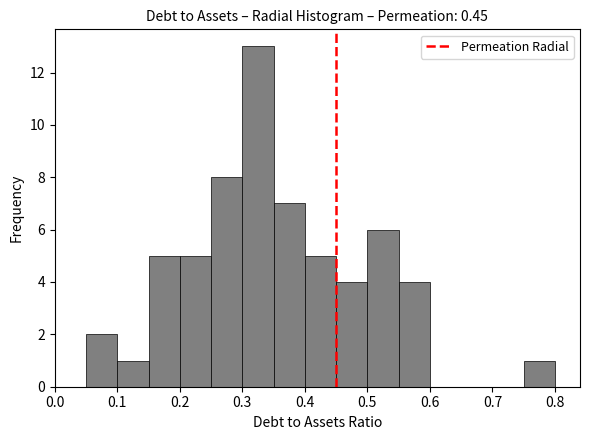

Reading left to right, transcribe this chart: for each bar, give the range it covers on the x-axis and its height. The values are not printed on the chart, so give them approximately, as read against the axis.

0.00 to 0.05: 0
0.05 to 0.10: 2
0.10 to 0.15: 1
0.15 to 0.20: 5
0.20 to 0.25: 5
0.25 to 0.30: 8
0.30 to 0.35: 13
0.35 to 0.40: 7
0.40 to 0.45: 5
0.45 to 0.50: 4
0.50 to 0.55: 6
0.55 to 0.60: 4
0.60 to 0.65: 0
0.65 to 0.70: 0
0.70 to 0.75: 0
0.75 to 0.80: 1